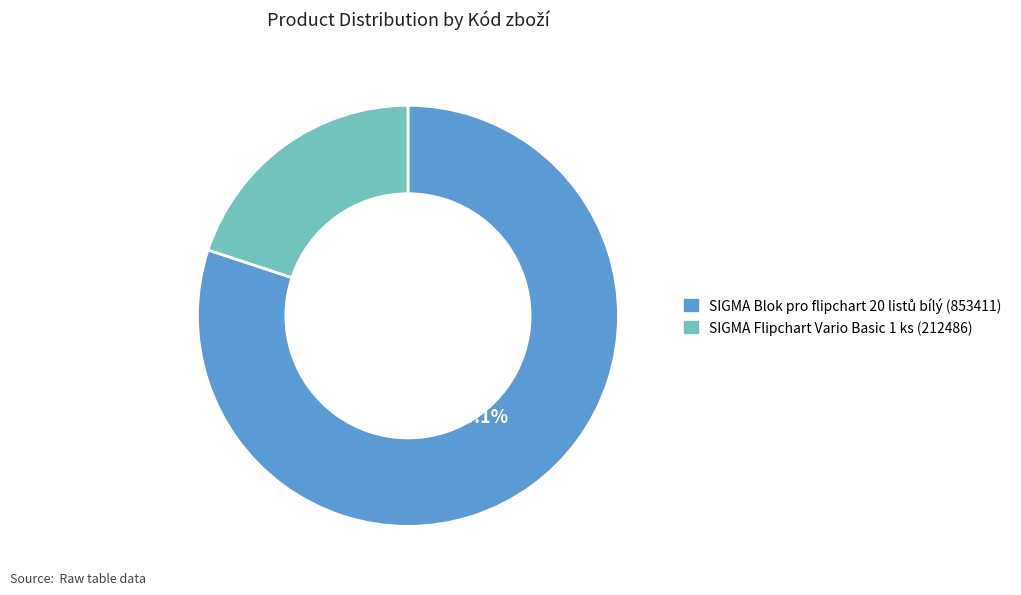

Which category has the biggest portion of the pie?

853411